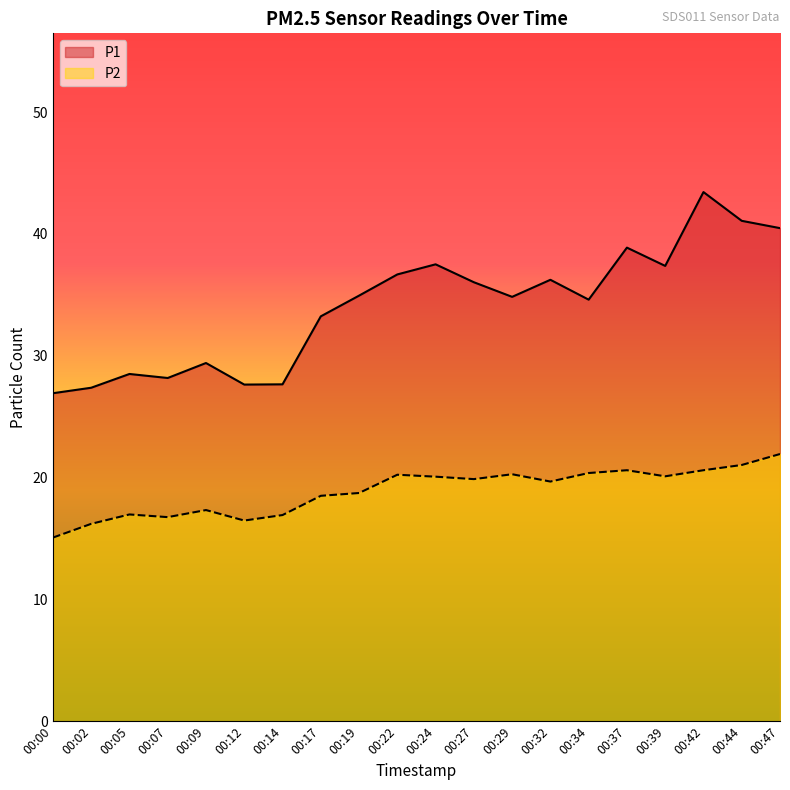

What is the difference between the maximum and minimum values in the P2 series?

6.9